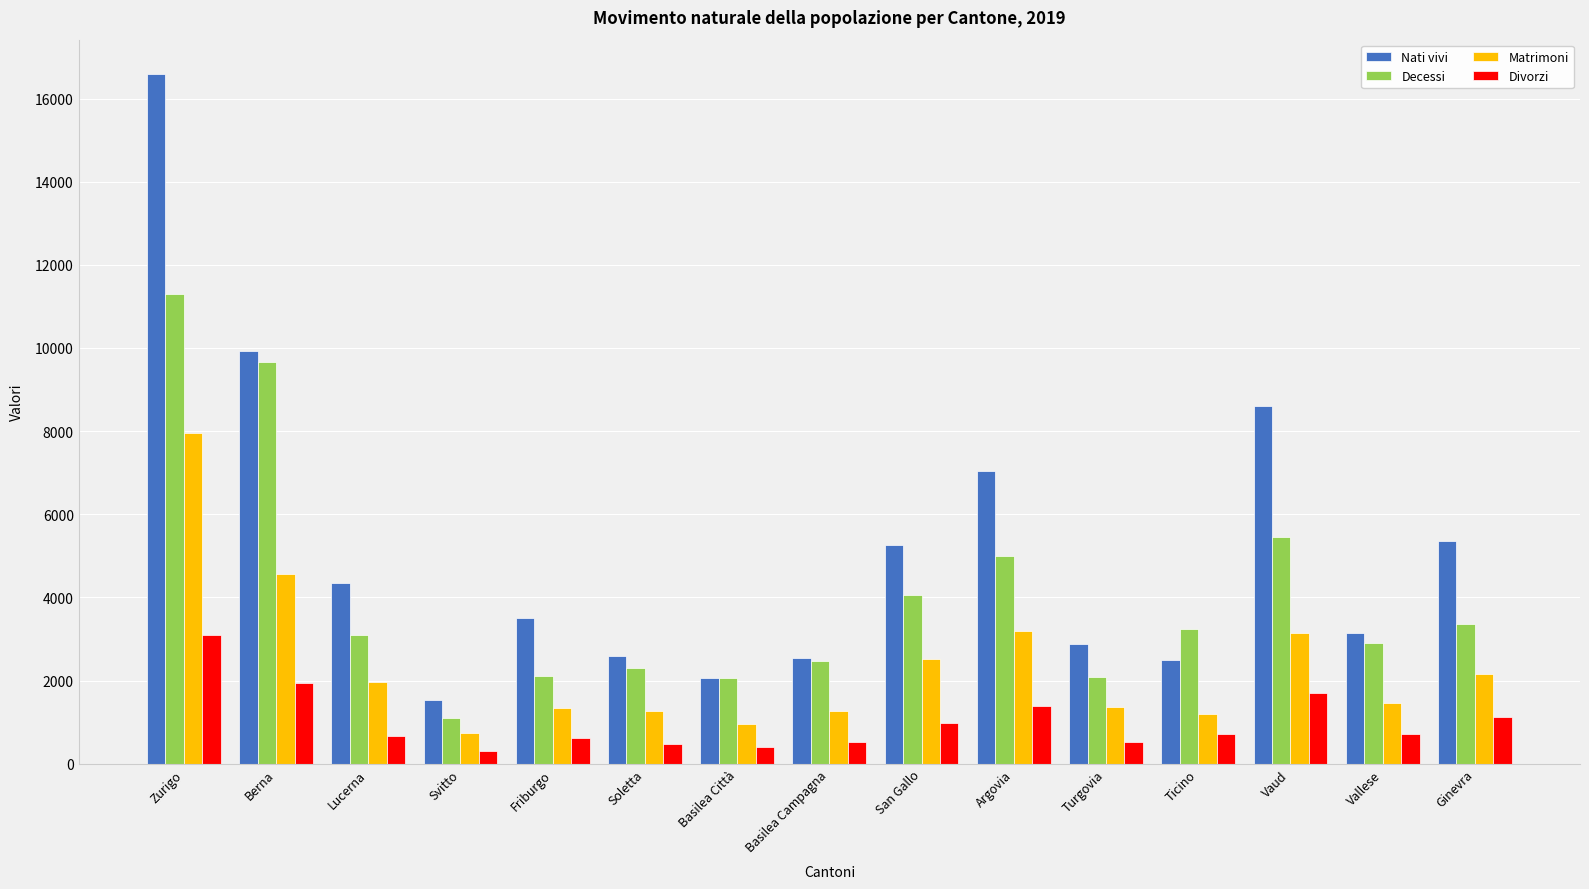

Which category has the highest value across all series?

Zurigo